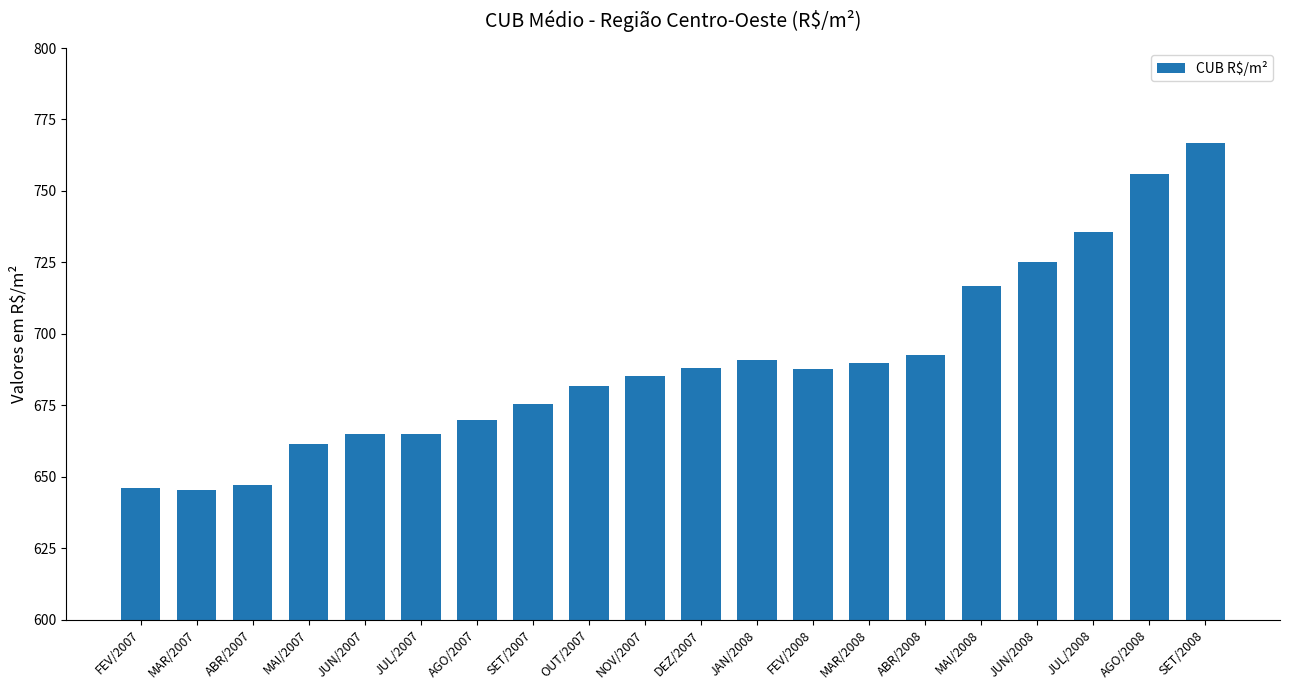

Between JAN/2008 and MAI/2007, which is larger?

JAN/2008